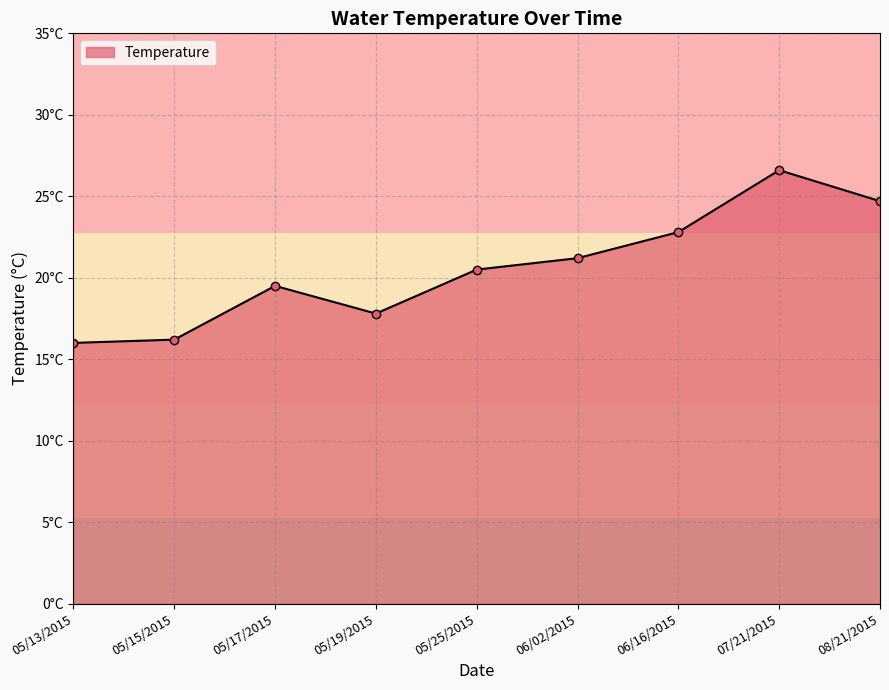

Where is the first local minimum?

05/19/2015